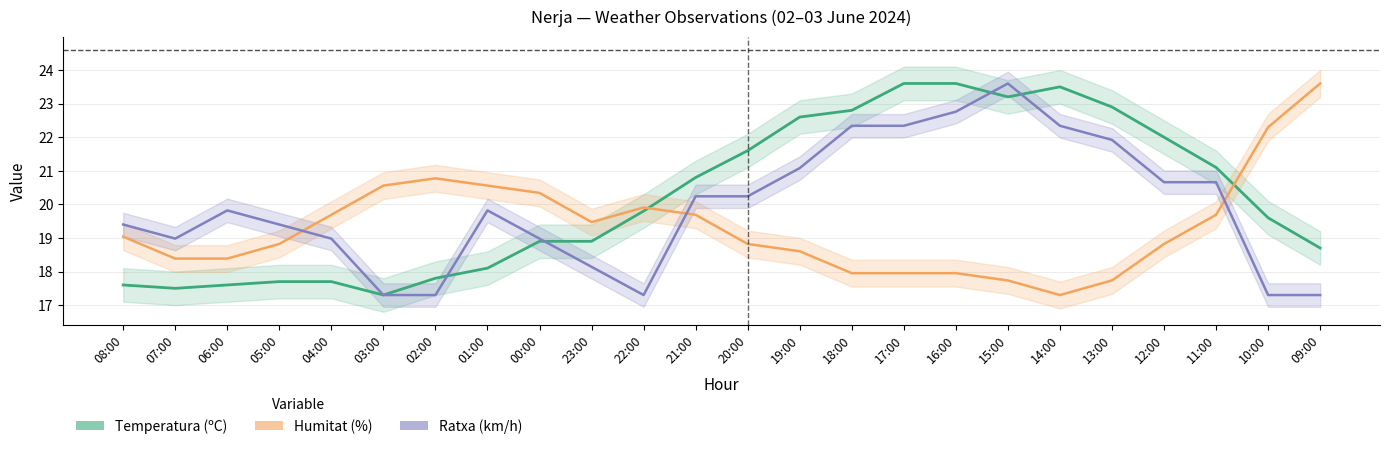

What is the greatest value displayed?

23.6